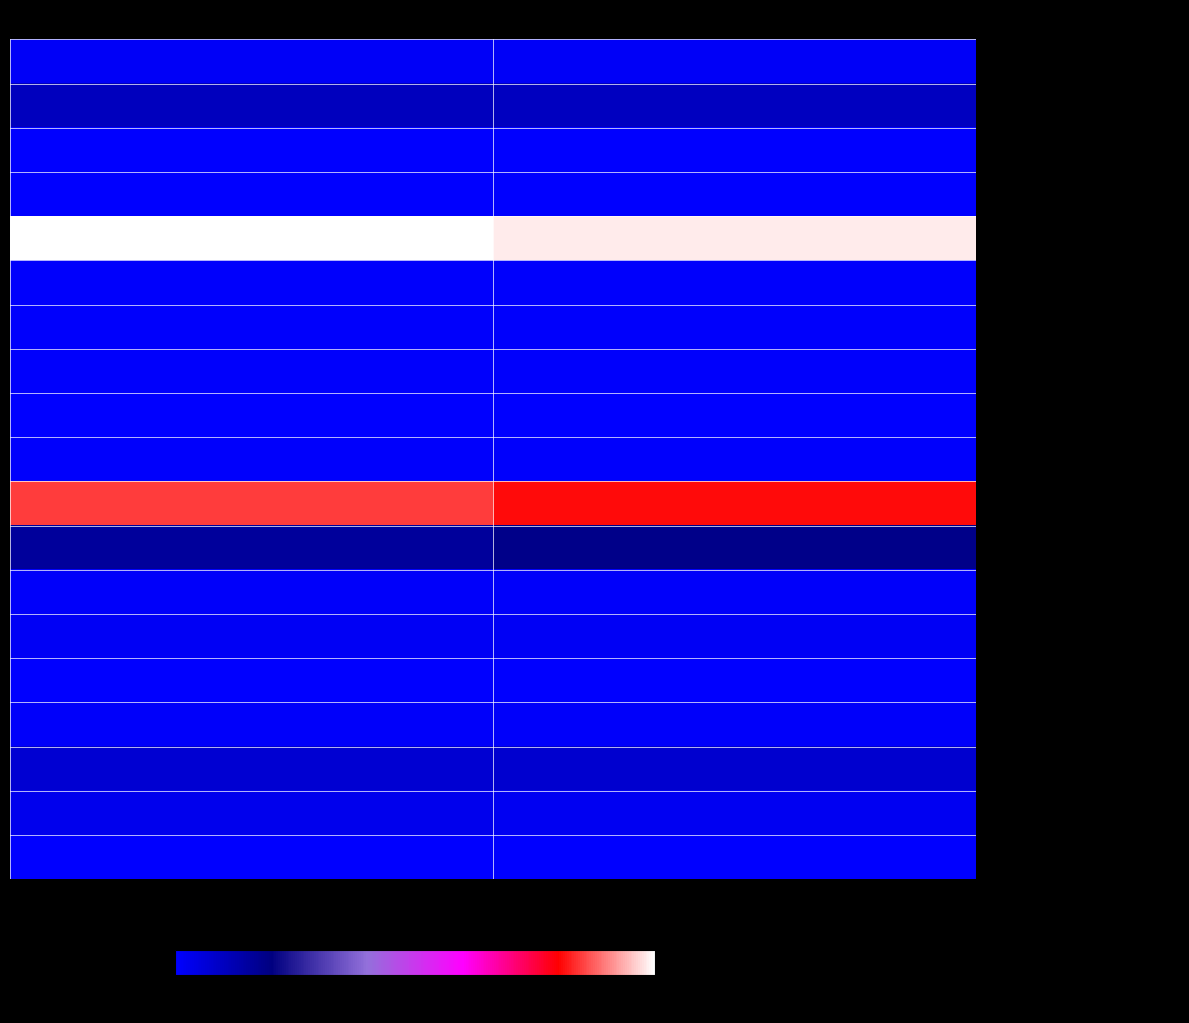

Reading left to right, what are all the values shown in this chart?

- Cash and cash equivalents: Dec. 31, 2019=88565	Dec. 31, 2018=91697
- Available for sale debt securities: Dec. 31, 2019=625074	Dec. 31, 2018=608528
- Held to maturity debt securities: Dec. 31, 2019=10170	Dec. 31, 2018=11860
- Equity securities: Dec. 31, 2019=11782	Dec. 31, 2018=11438
- Loans receivable, net: Dec. 31, 2019=6194976	Dec. 31, 2018=6096316
- Accrued interest receivable: Dec. 31, 2019=20814	Dec. 31, 2018=20220
- FHLB stock: Dec. 31, 2019=30342	Dec. 31, 2018=31823
- Premises and equipment, net: Dec. 31, 2019=19504	Dec. 31, 2018=20981
- Goodwill: Dec. 31, 2019=3297	Dec. 31, 2018=3297
- Prepaid expenses and other assets: Dec. 31, 2019=41304	Dec. 31, 2018=41052
- Deposits: Dec. 31, 2019=5234717	Dec. 31, 2018=5001040
- FHLB advances: Dec. 31, 2019=978702	Dec. 31, 2018=1143132
- Junior subordinated deferred int.: Dec. 31, 2019=61857	Dec. 31, 2018=61857
- Senior debt: Dec. 31, 2019=94416	Dec. 31, 2018=94293
- Accrued interest payable: Dec. 31, 2019=2901	Dec. 31, 2018=4307
- Other liabilities: Dec. 31, 2019=58771	Dec. 31, 2018=51438
- Common stock: Dec. 31, 2019=447784	Dec. 31, 2018=456378
- Retained earnings: Dec. 31, 2019=165236	Dec. 31, 2018=129806
- Accum. other comprehensive income: Dec. 31, 2019=1444	Dec. 31, 2018=-5039